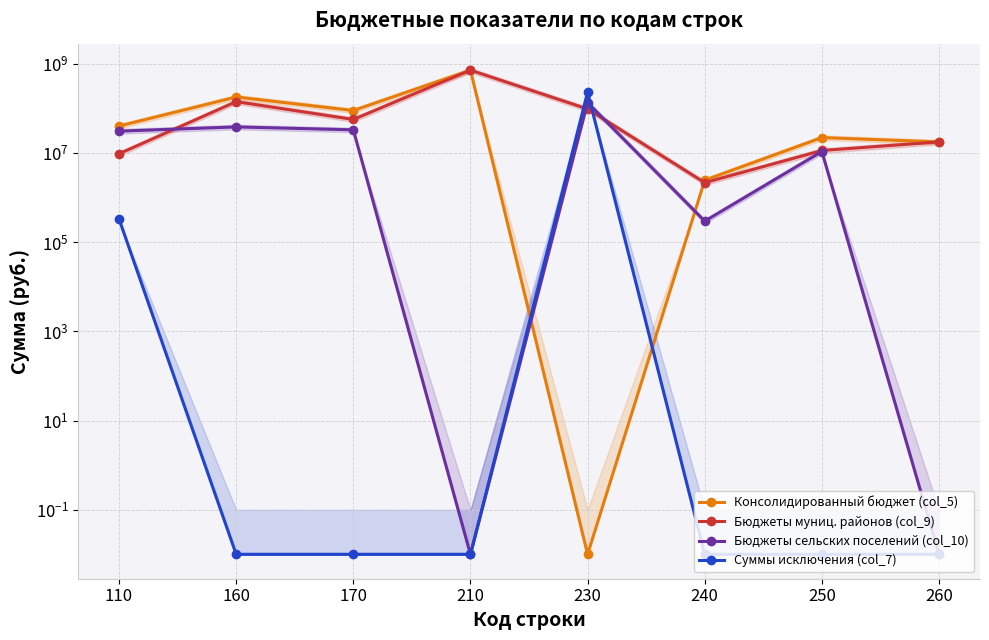

List the series in order of their peak value, lowest first.

Бюджеты сельских поселений (col_10), Суммы исключения (col_7), Консолидированный бюджет (col_5), Бюджеты муниц. районов (col_9)